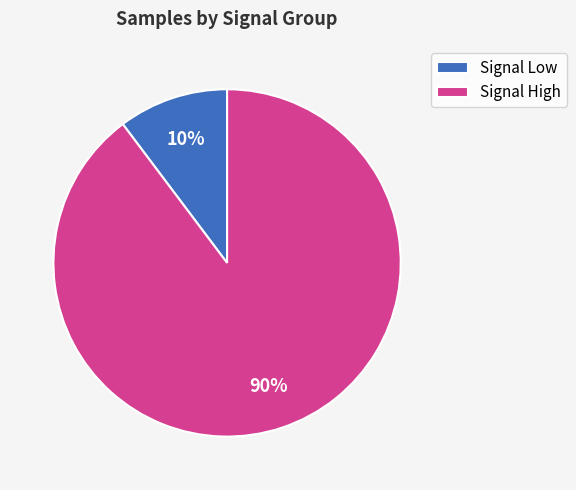

Is it true that Signal Low is 20% of the pie?

False